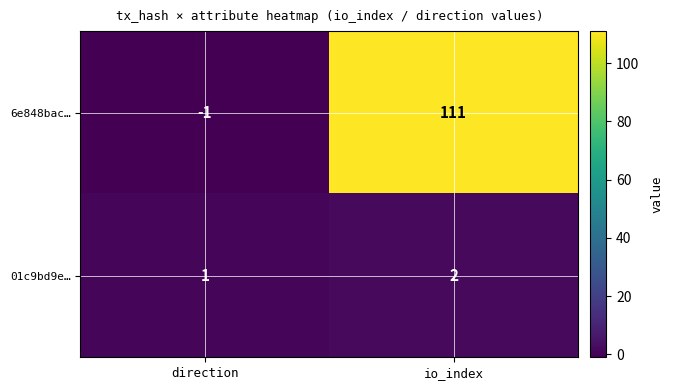

What is the total value across all series at io_index?

113